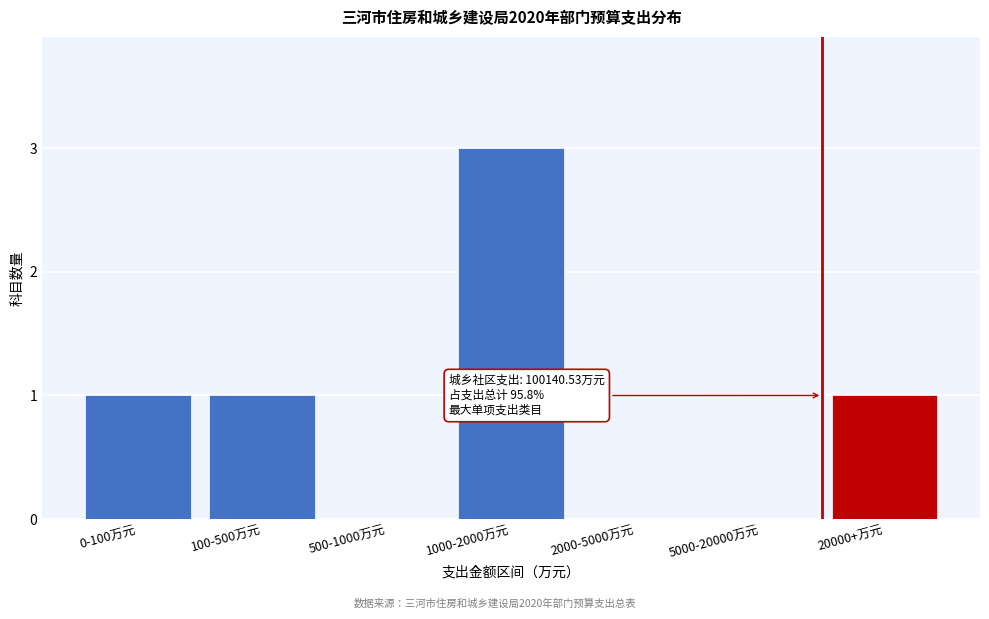

Reading right to left, extract all data points from this chart.

20000+万元=1	5000-20000万元=0	2000-5000万元=0	1000-2000万元=3	500-1000万元=0	100-500万元=1	0-100万元=1